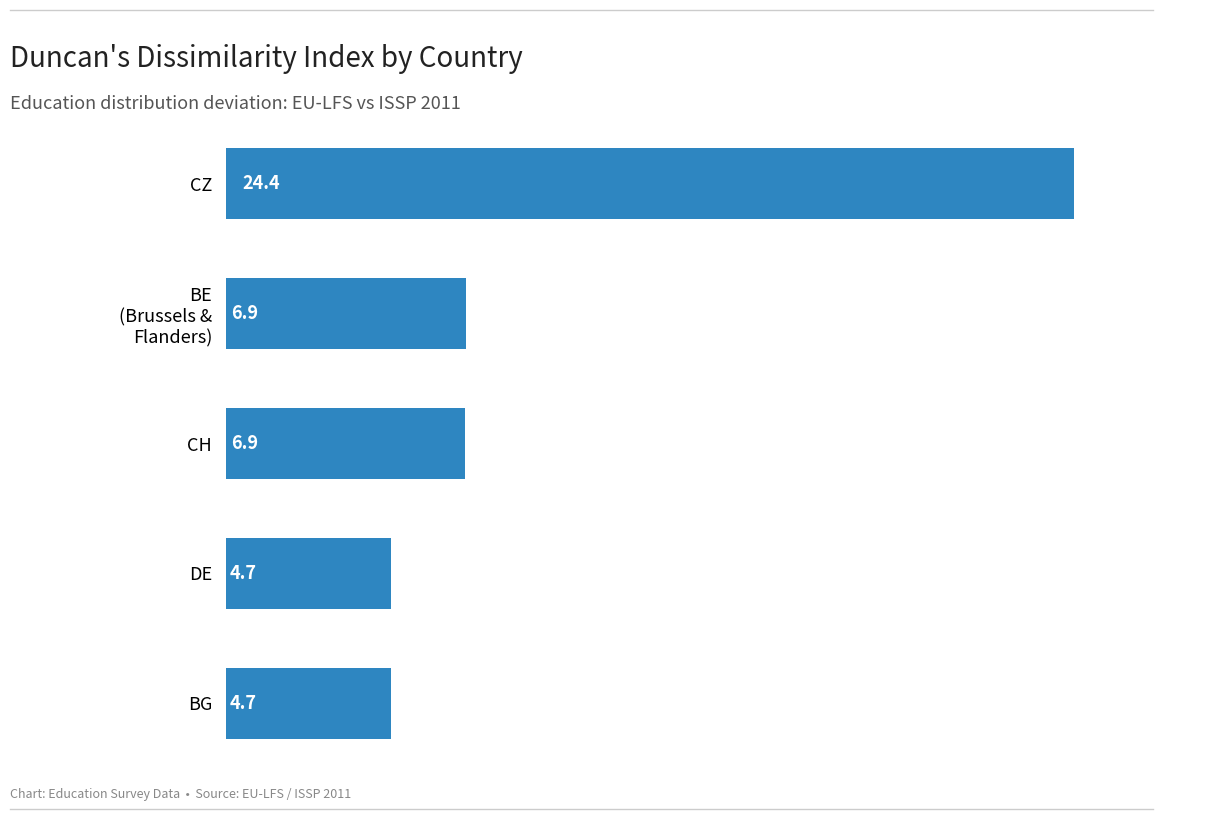

Does the chart contain any negative values?

No